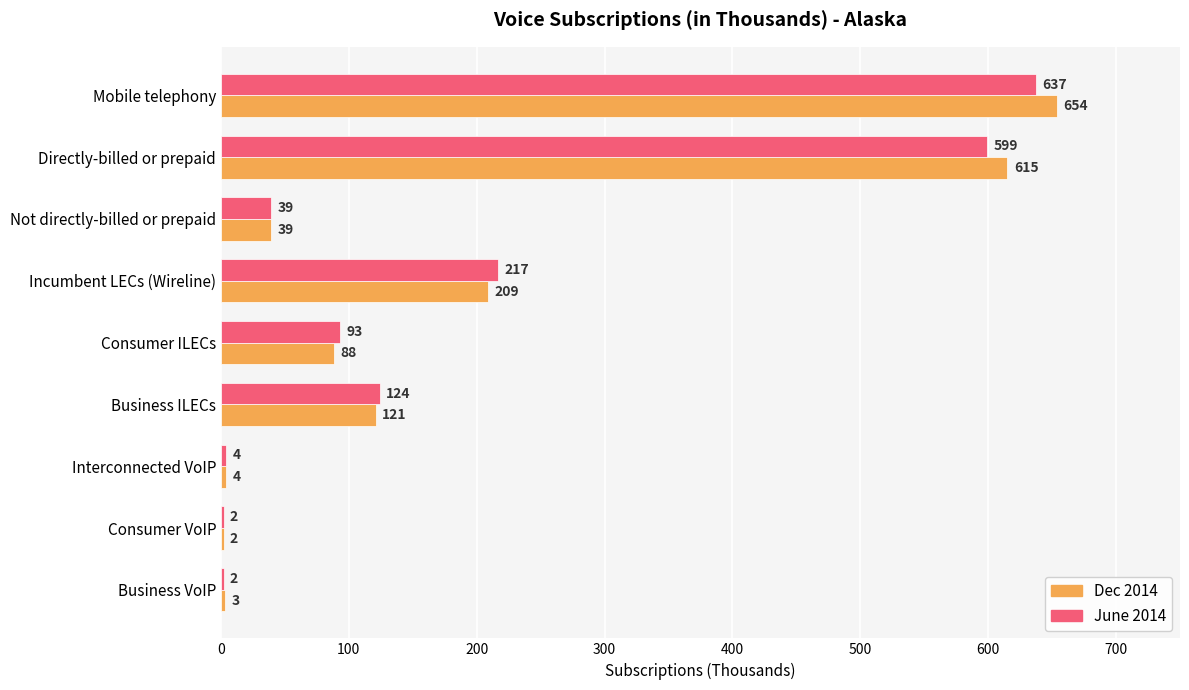

The June 2014 series shows 2 at Consumer VoIP. True or false?

True